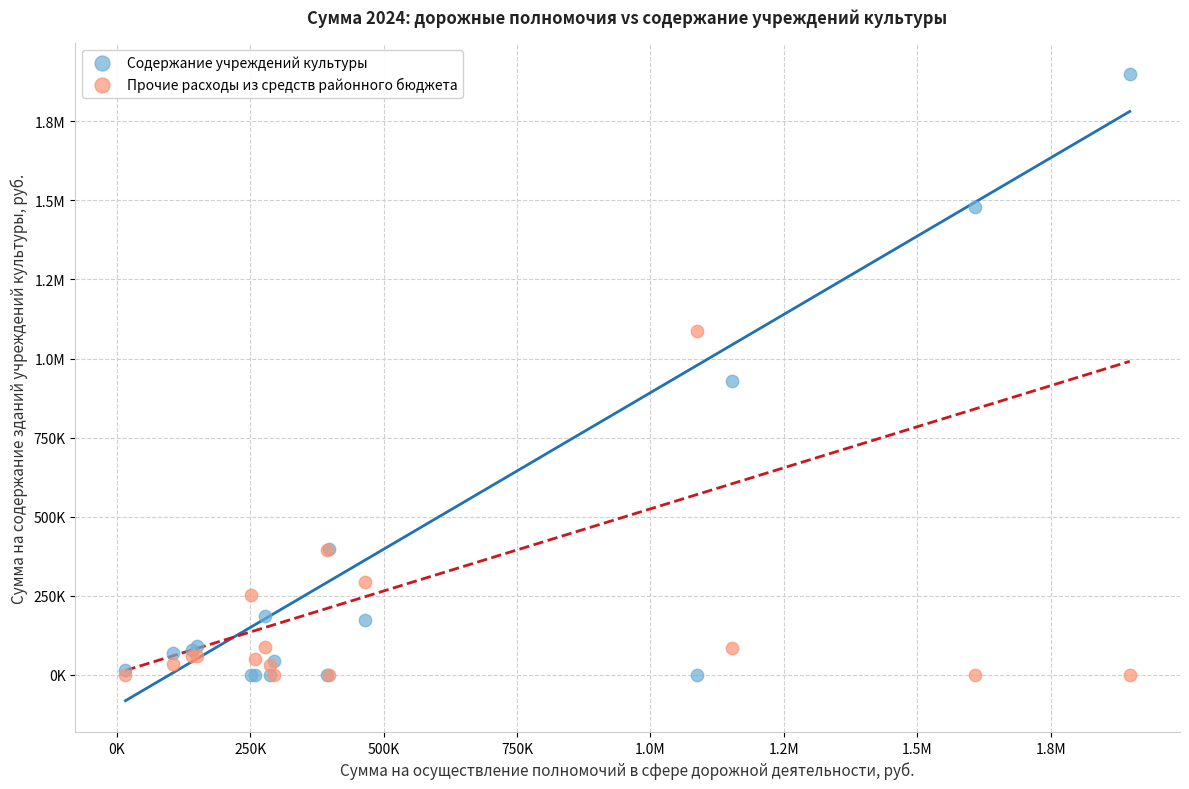

What are all the series names shown in the legend?

Содержание учреждений культуры, Прочие расходы из средств районного бюджета